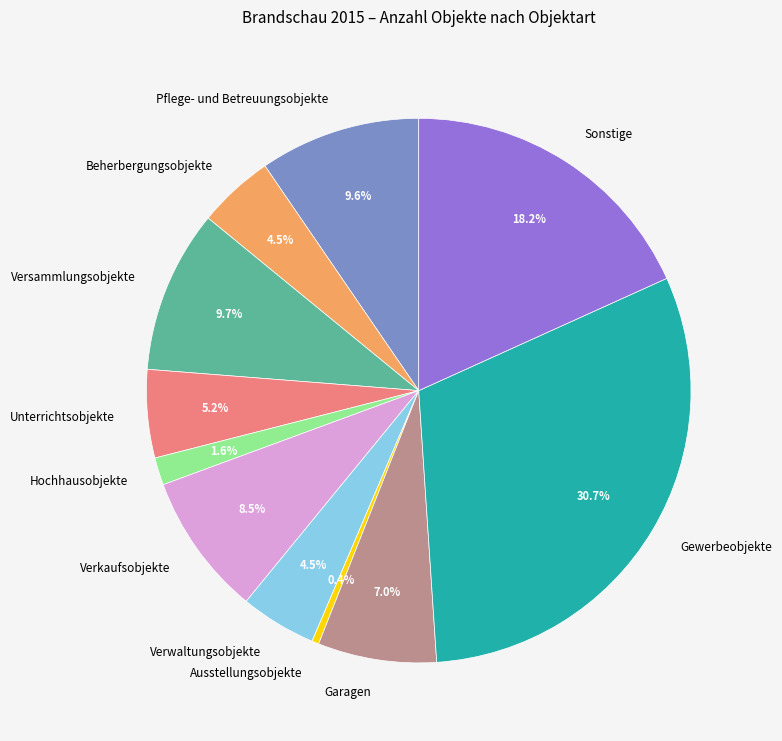

Which has a higher value, Verwaltungsobjekte or Ausstellungsobjekte?

Verwaltungsobjekte